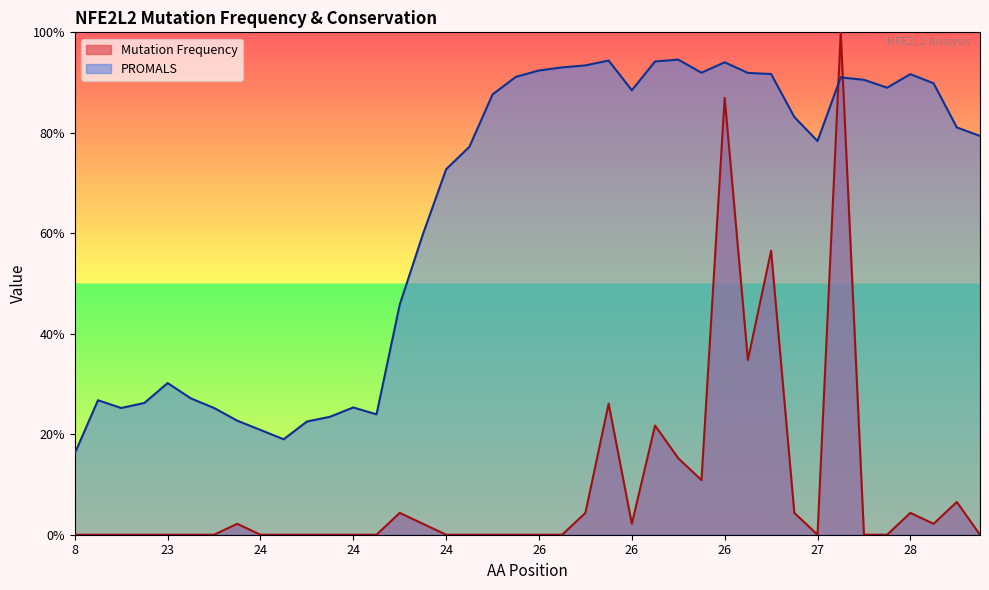

What is the greatest value displayed?

1.0